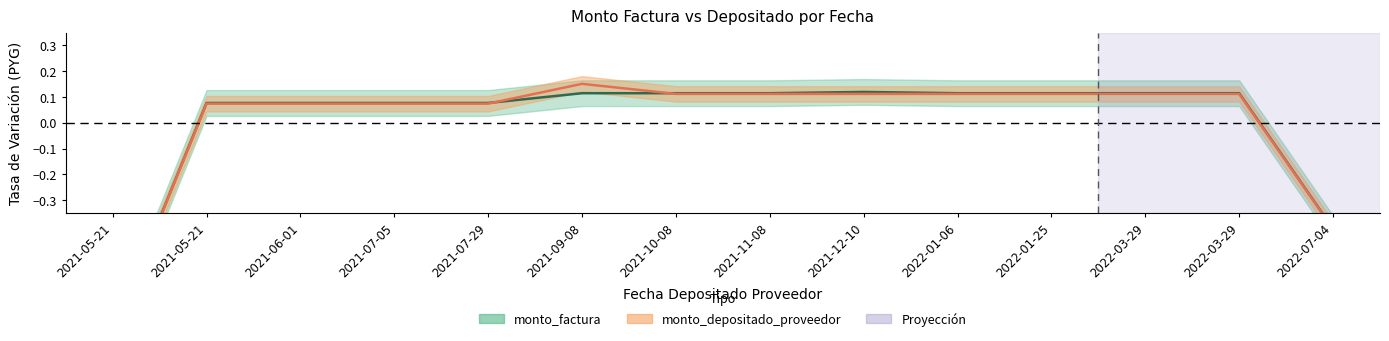

At which category is the sum across all series the highest?

2021-09-08